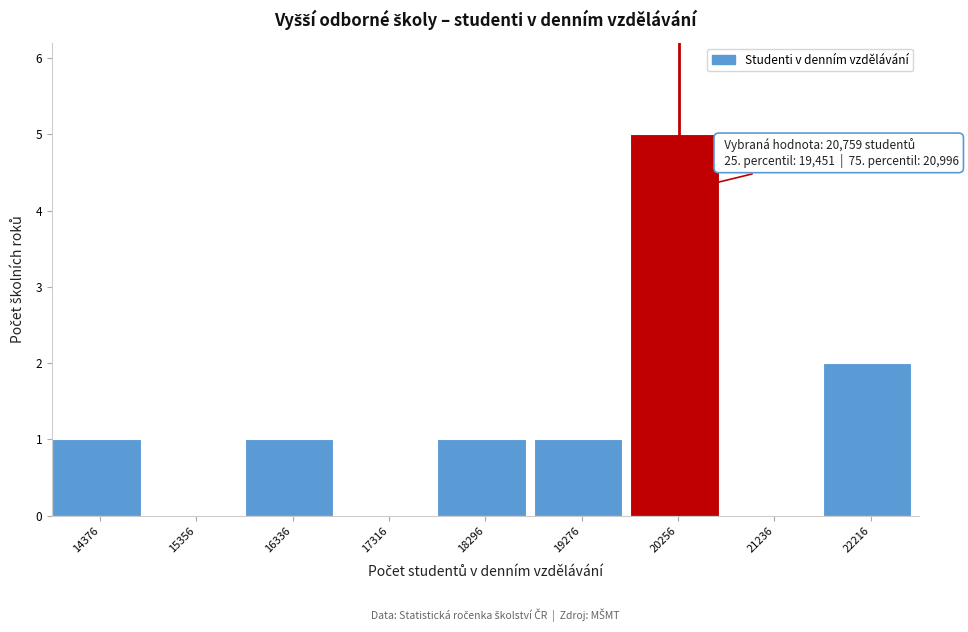

Reading left to right, extract all data points from this chart.

14376=1	15356=0	16336=1	17316=0	18296=1	19276=1	20256=5	21236=0	22216=2